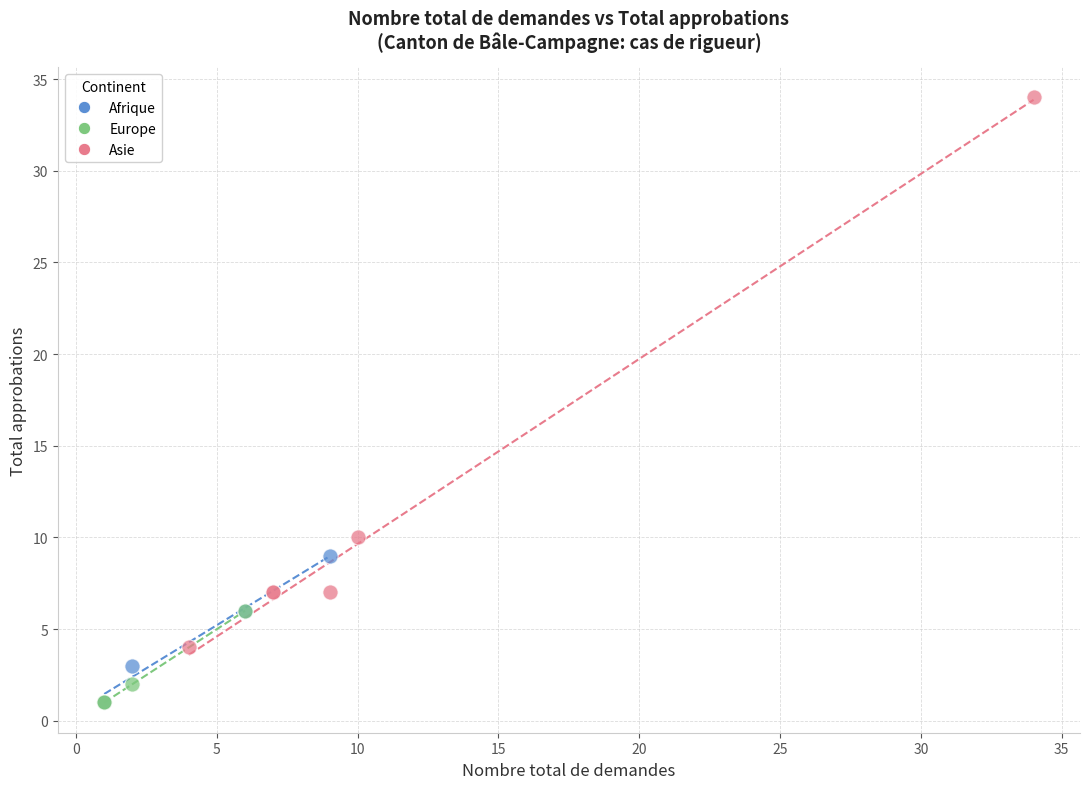

Which series reaches the maximum Y coordinate?

Asie